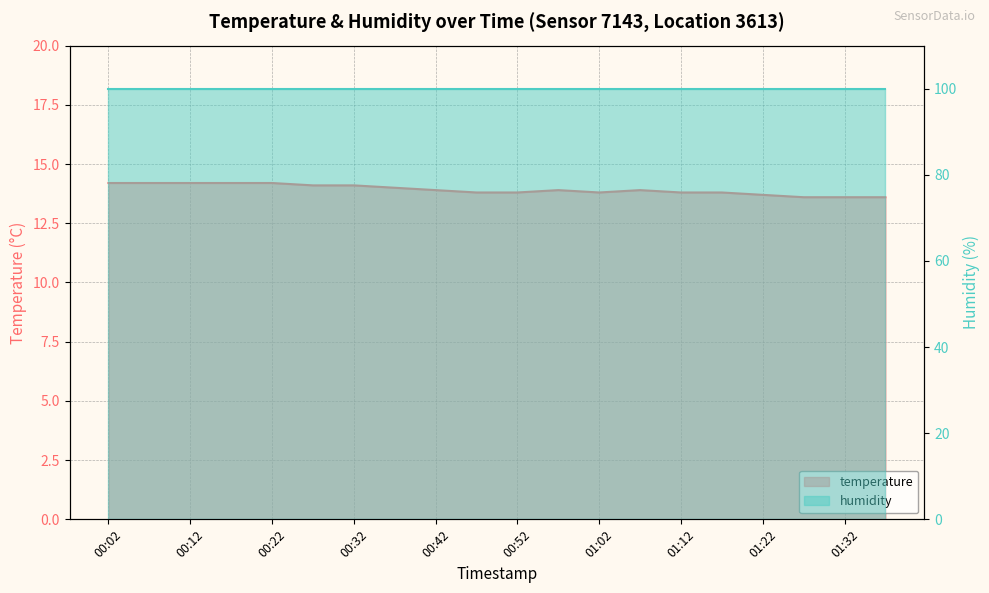

List the labels in order of value, smallest first.

01:27, 01:32, 01:37, 01:22, 00:47, 00:52, 01:02, 01:12, 01:17, 00:42, 00:57, 01:07, 00:37, 00:27, 00:32, 00:02, 00:07, 00:12, 00:17, 00:22